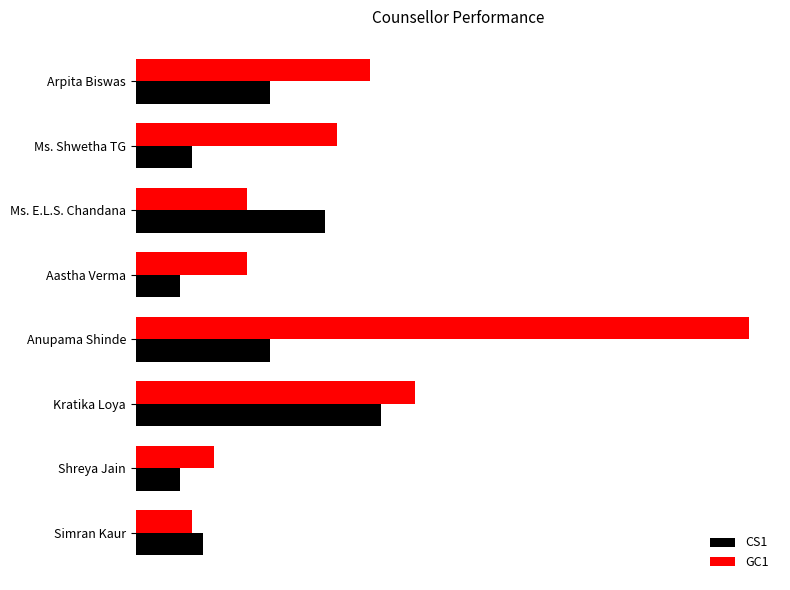

Rank the series by their average value, from lowest to highest.

CS1, GC1